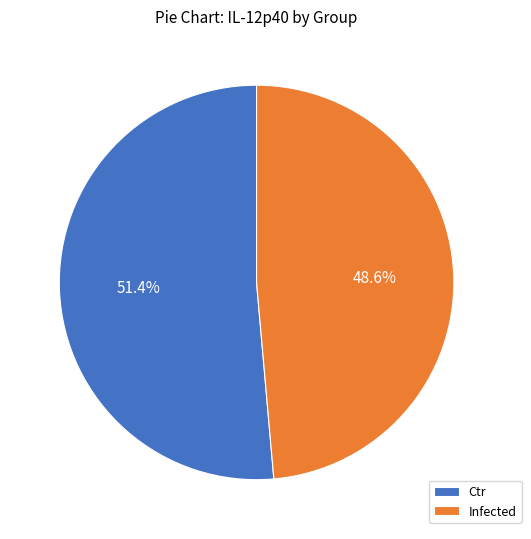

How much of the chart is everything except Ctr?

48.3%